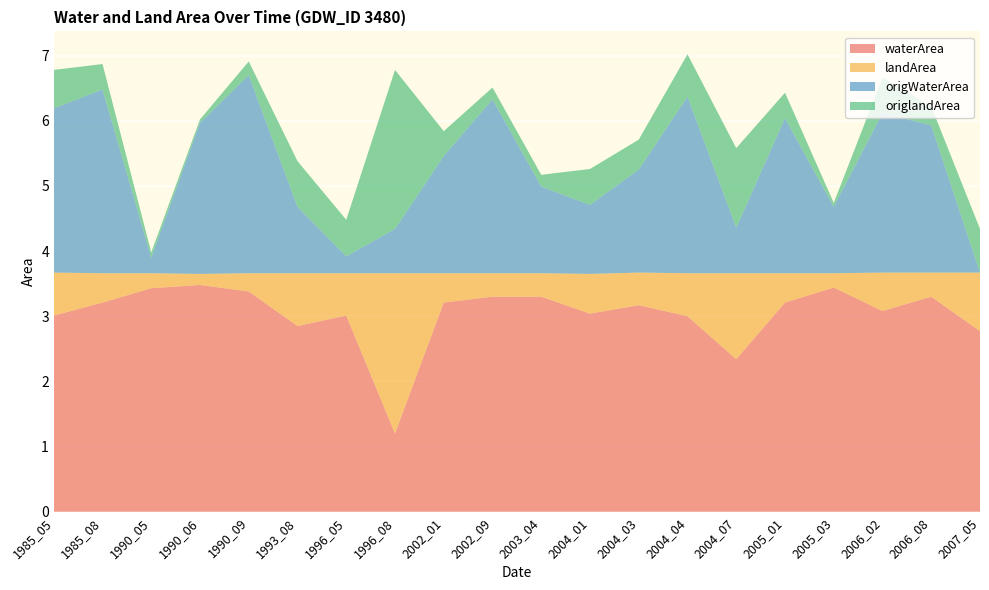

Reading left to right, extract all data points from this chart.

waterArea: 1985_05=3.0	1985_08=3.2	1990_05=3.4	1990_06=3.5	1990_09=3.4	1993_08=2.9	1996_05=3.0	1996_08=1.2	2002_01=3.2	2002_09=3.3	2003_04=3.3	2004_01=3.0	2004_03=3.2	2004_04=3.0	2004_07=2.3	2005_01=3.2	2005_03=3.4	2006_02=3.1	2006_08=3.3	2007_05=2.8
landArea: 1985_05=0.7	1985_08=0.5	1990_05=0.2	1990_06=0.2	1990_09=0.3	1993_08=0.8	1996_05=0.7	1996_08=2.5	2002_01=0.5	2002_09=0.4	2003_04=0.4	2004_01=0.6	2004_03=0.5	2004_04=0.7	2004_07=1.3	2005_01=0.5	2005_03=0.2	2006_02=0.6	2006_08=0.4	2007_05=0.9
origWaterArea: 1985_05=2.5	1985_08=2.8	1990_05=0.2	1990_06=2.3	1990_09=3.0	1993_08=1.0	1996_05=0.3	1996_08=0.7	2002_01=1.8	2002_09=2.7	2003_04=1.3	2004_01=1.1	2004_03=1.6	2004_04=2.7	2004_07=0.7	2005_01=2.4	2005_03=1.0	2006_02=2.5	2006_08=2.3	2007_05=0.0
origlandArea: 1985_05=0.6	1985_08=0.4	1990_05=0.1	1990_06=0.1	1990_09=0.2	1993_08=0.7	1996_05=0.6	1996_08=2.4	2002_01=0.4	2002_09=0.2	2003_04=0.2	2004_01=0.6	2004_03=0.5	2004_04=0.7	2004_07=1.2	2005_01=0.4	2005_03=0.1	2006_02=0.5	2006_08=0.3	2007_05=0.7